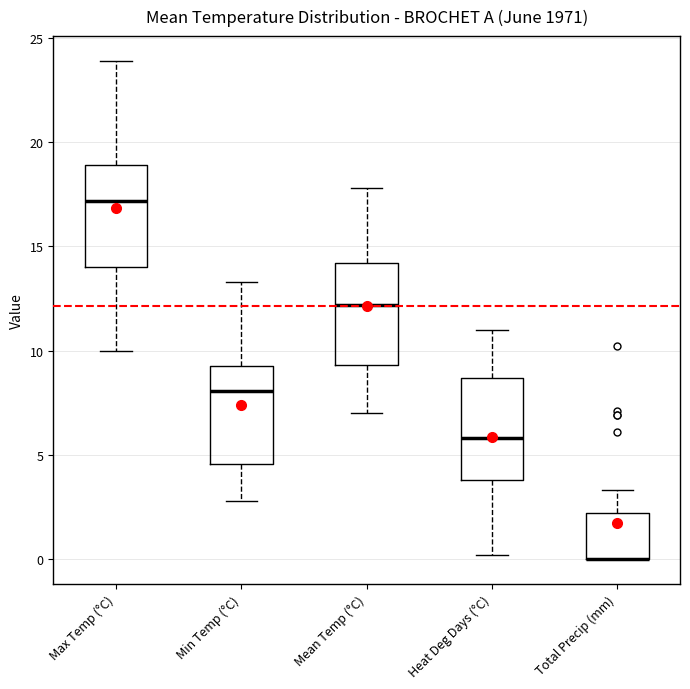

Reading left to right, read every box against the y-axis: the position of its median line, the range the box covers, and the ends of its whiskers. The values are not printed on the chart, so give them approximately, as read against the axis.

Max Temp (°C): median 17.0, box 14.0 to 19.0, whiskers 10.0 to 24.0
Min Temp (°C): median 8.0, box 4.5 to 9.5, whiskers 3.0 to 13.5
Mean Temp (°C): median 12.0, box 9.5 to 14.0, whiskers 7.0 to 18.0
Heat Deg Days (°C): median 6.0, box 4.0 to 8.5, whiskers 0.0 to 11.0
Total Precip (mm): median 0.0 (drawn on the box's lower edge), box 0.0 to 2.0, whiskers 0.0 to 3.5